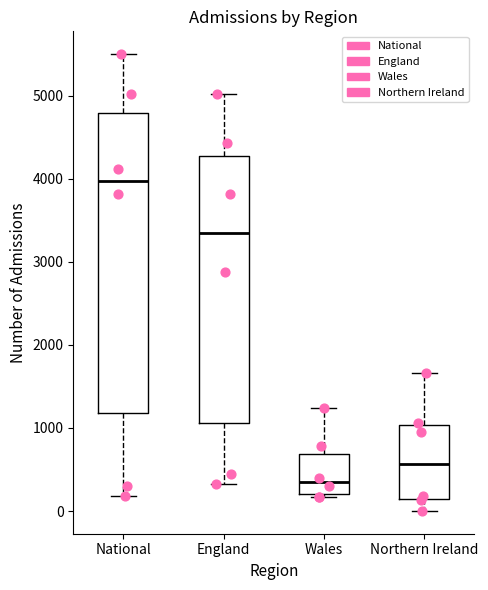

Which box is the tallest, from its lower edge to its upper edge?

National